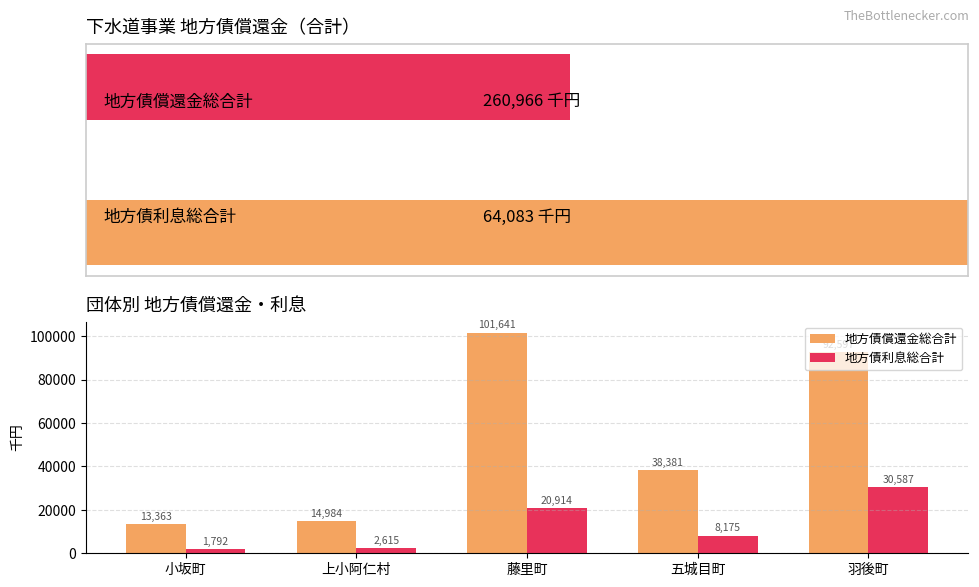

Reading left to right, transcribe all the data shown in this chart.

地方債償還金総合計: 13363	14984	101641	38381	92597
地方債利息総合計: 1792	2615	20914	8175	30587